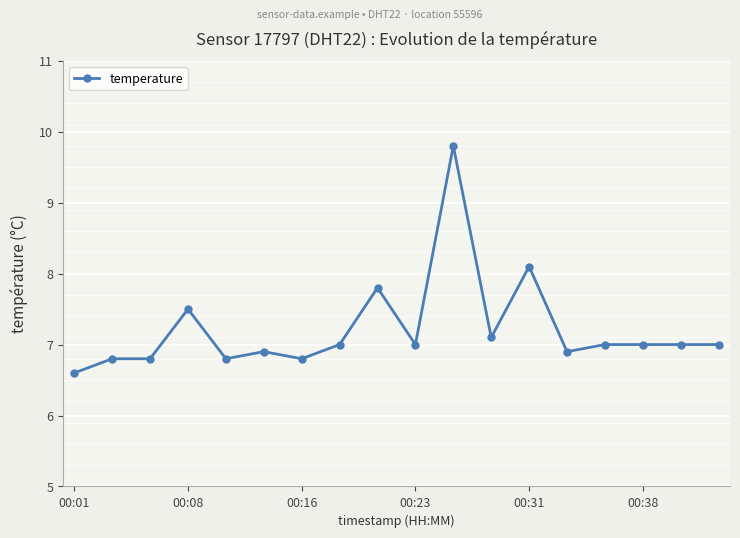

What is the average value?

7.2